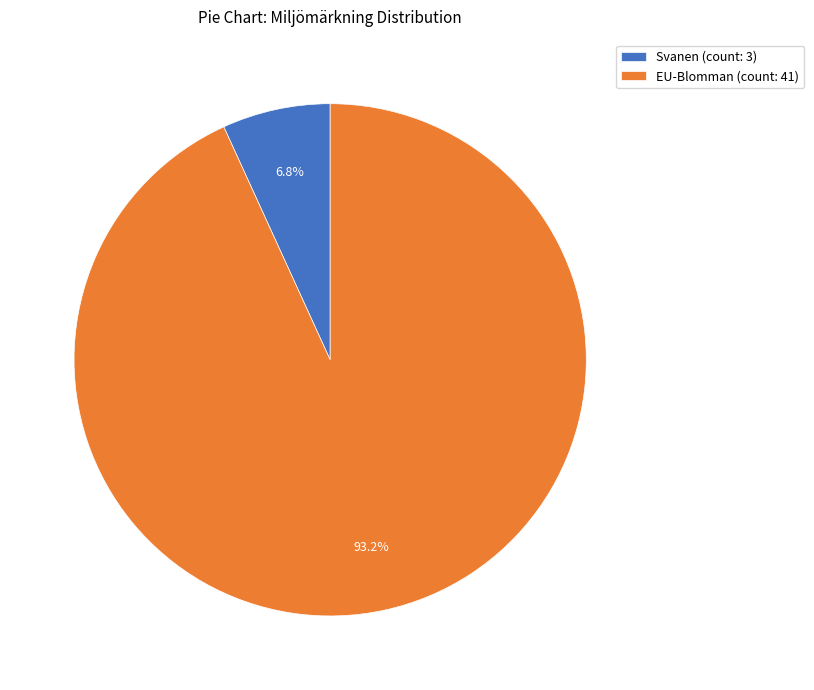

What percentage do Svanen and EU-Blomman together represent?

100.0%